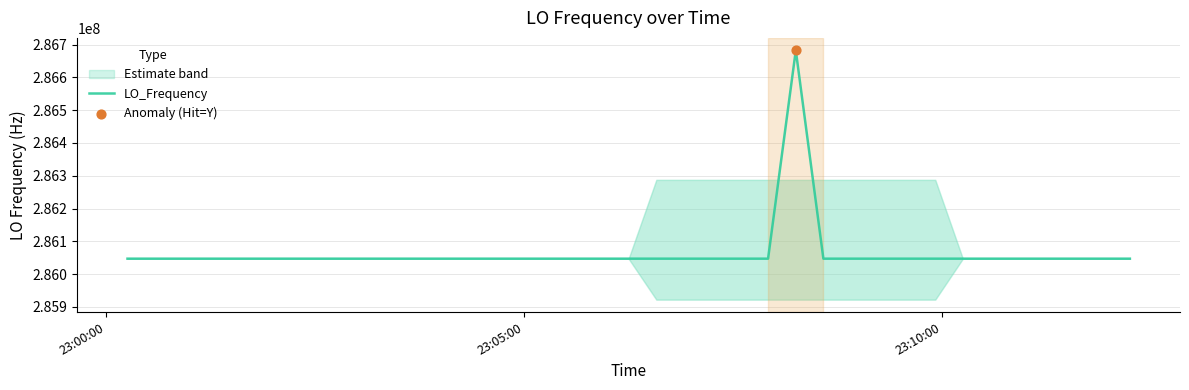

What is the maximum value for LO_Frequency?

286682708.8